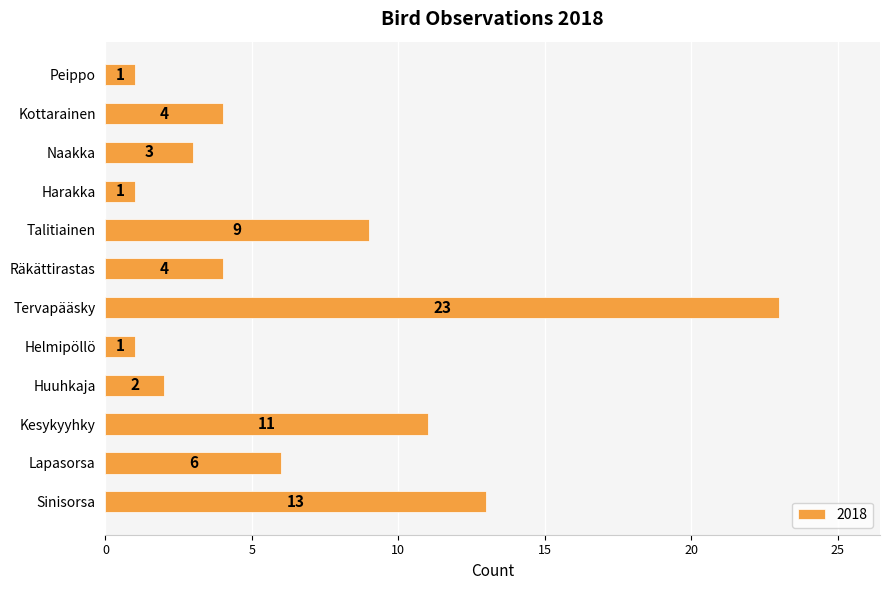

True or false: the data shows 9 at Talitiainen.

True